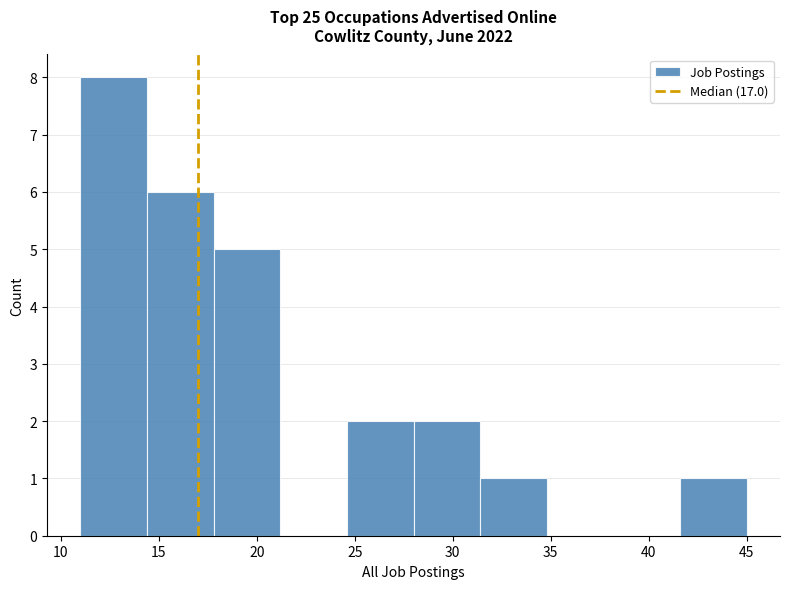

Reading left to right, transcribe this chart: for each bar, give the range it covers on the x-axis and its height. Neither the bar edges nor the heights are printed on the chart, so give them approximately, as read against the axes.

11.0 to 14.4: 8
14.4 to 17.8: 6
17.8 to 21.2: 5
21.2 to 24.6: 0
24.6 to 28.0: 2
28.0 to 31.4: 2
31.4 to 34.8: 1
34.8 to 38.2: 0
38.2 to 41.6: 0
41.6 to 45.0: 1